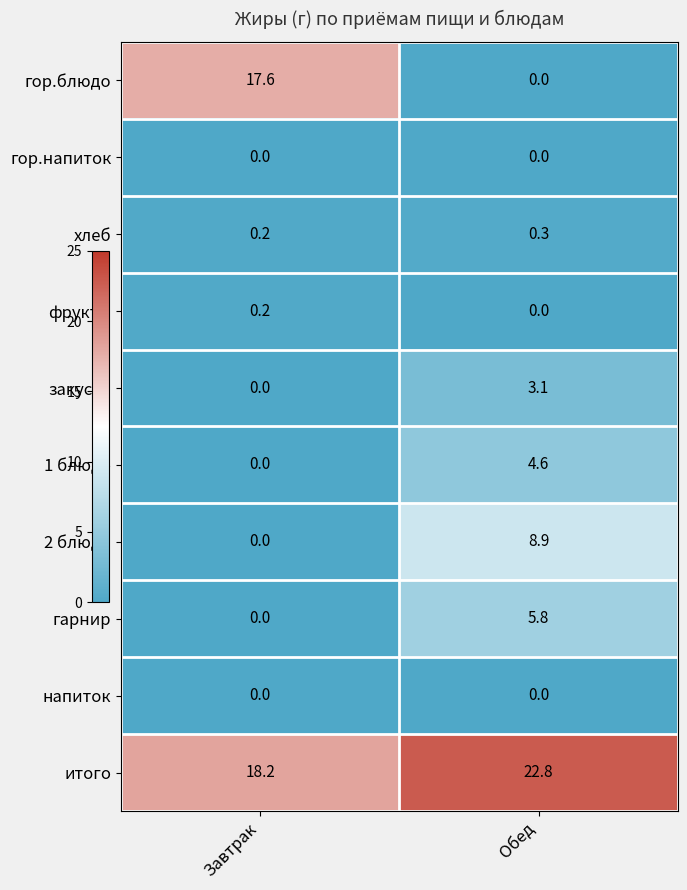

Which category has the highest value in the гор.блюдо series?

Завтрак